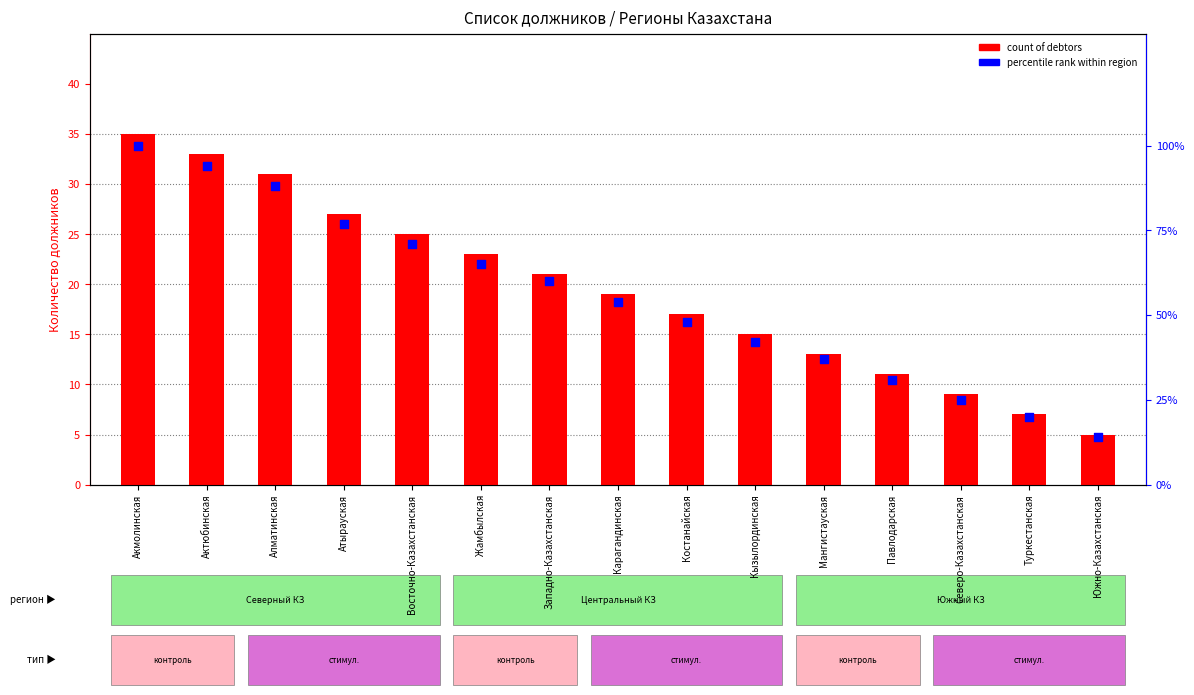

Which series has the widest spread of Y values?

percentile rank within region